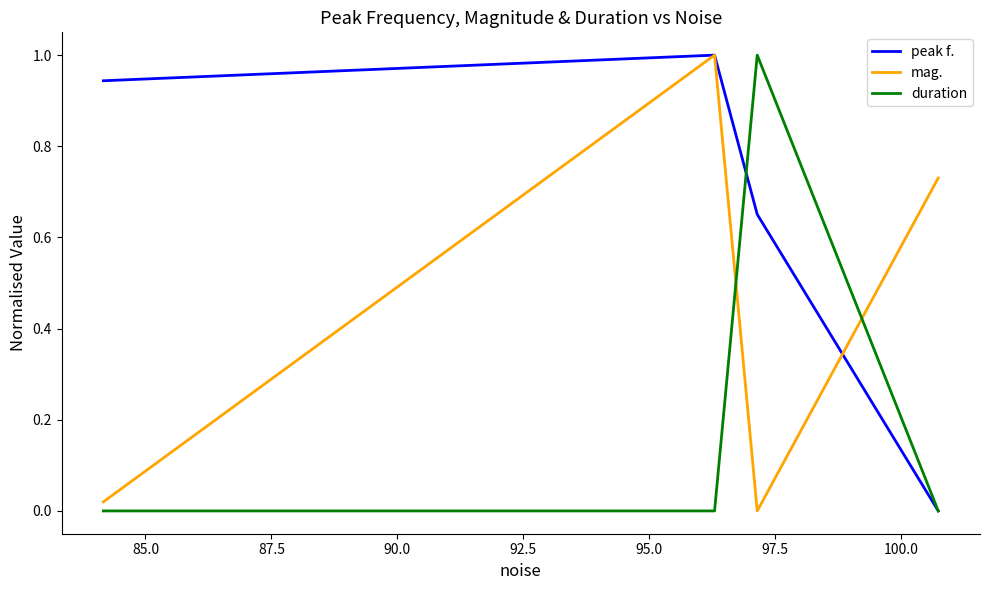

Which series has the largest total across all categories?

peak f.